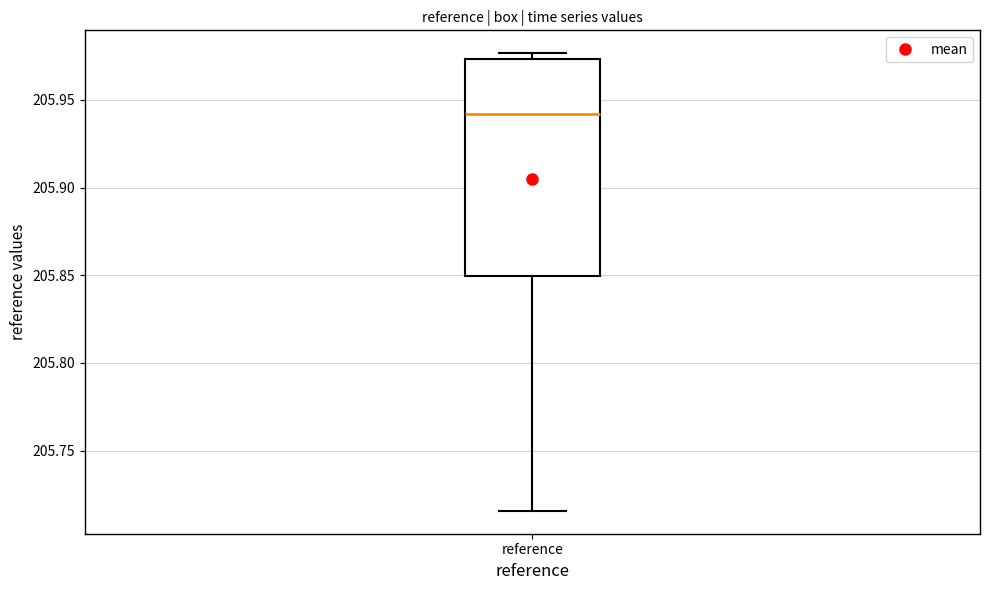

Transcribe this box plot: give where the median line is, the range the box spans, and where the two whiskers end, as read against the y-axis. The values are not printed on the chart, so give them approximately, as read against the axis.

median 205.940, box 205.850 to 205.975, whiskers 205.715 to 205.975 (just above the box's upper edge)